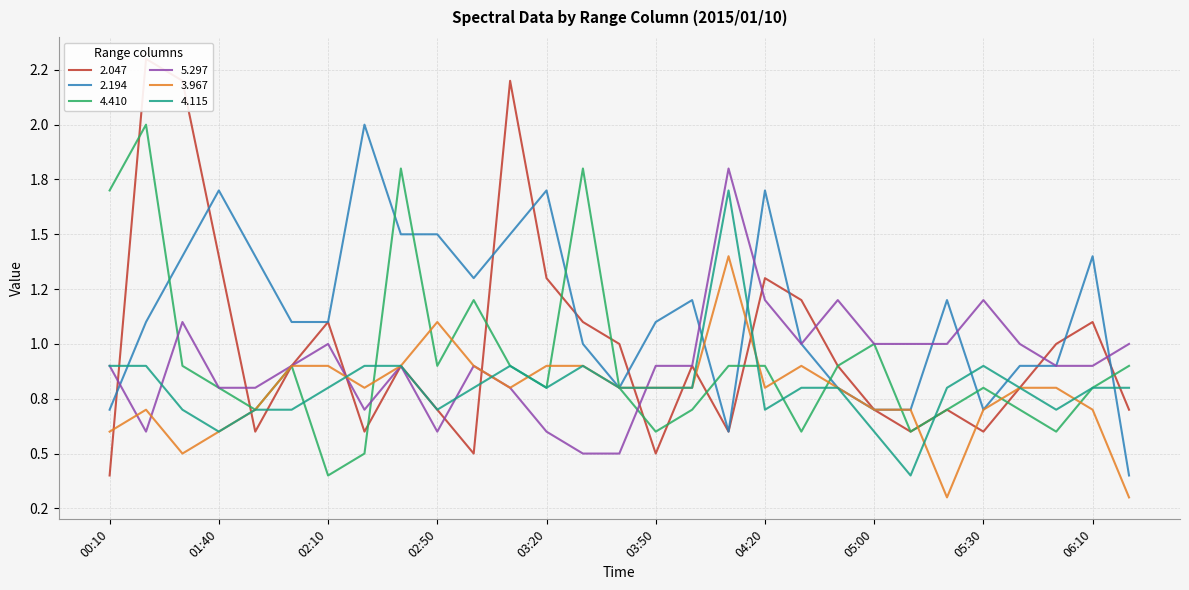

Reading left to right, list all the values displayed in this chart.

2.047: 00:10=0.4	01:20=2.3	01:30=2.2	01:40=1.4	01:50=0.6	02:00=0.9	02:10=1.1	02:30=0.6	02:40=0.9	02:50=0.7	03:00=0.5	03:10=2.2	03:20=1.3	03:30=1.1	03:40=1.0	03:50=0.5	04:00=0.9	04:10=0.6	04:20=1.3	04:40=1.2	04:50=0.9	05:00=0.7	05:10=0.6	05:20=0.7	05:30=0.6	05:40=0.8	06:00=1.0	06:10=1.1	06:20=0.7
2.194: 00:10=0.7	01:20=1.1	01:30=1.4	01:40=1.7	01:50=1.4	02:00=1.1	02:10=1.1	02:30=2.0	02:40=1.5	02:50=1.5	03:00=1.3	03:10=1.5	03:20=1.7	03:30=1.0	03:40=0.8	03:50=1.1	04:00=1.2	04:10=0.6	04:20=1.7	04:40=1.0	04:50=0.8	05:00=0.7	05:10=0.7	05:20=1.2	05:30=0.7	05:40=0.9	06:00=0.9	06:10=1.4	06:20=0.4
4.410: 00:10=1.7	01:20=2.0	01:30=0.9	01:40=0.8	01:50=0.7	02:00=0.9	02:10=0.4	02:30=0.5	02:40=1.8	02:50=0.9	03:00=1.2	03:10=0.9	03:20=0.8	03:30=1.8	03:40=0.8	03:50=0.6	04:00=0.7	04:10=0.9	04:20=0.9	04:40=0.6	04:50=0.9	05:00=1.0	05:10=0.6	05:20=0.7	05:30=0.8	05:40=0.7	06:00=0.6	06:10=0.8	06:20=0.9
5.297: 00:10=0.9	01:20=0.6	01:30=1.1	01:40=0.8	01:50=0.8	02:00=0.9	02:10=1.0	02:30=0.7	02:40=0.9	02:50=0.6	03:00=0.9	03:10=0.8	03:20=0.6	03:30=0.5	03:40=0.5	03:50=0.9	04:00=0.9	04:10=1.8	04:20=1.2	04:40=1.0	04:50=1.2	05:00=1.0	05:10=1.0	05:20=1.0	05:30=1.2	05:40=1.0	06:00=0.9	06:10=0.9	06:20=1.0
3.967: 00:10=0.6	01:20=0.7	01:30=0.5	01:40=0.6	01:50=0.7	02:00=0.9	02:10=0.9	02:30=0.8	02:40=0.9	02:50=1.1	03:00=0.9	03:10=0.8	03:20=0.9	03:30=0.9	03:40=0.8	03:50=0.8	04:00=0.8	04:10=1.4	04:20=0.8	04:40=0.9	04:50=0.8	05:00=0.7	05:10=0.7	05:20=0.3	05:30=0.7	05:40=0.8	06:00=0.8	06:10=0.7	06:20=0.3
4.115: 00:10=0.9	01:20=0.9	01:30=0.7	01:40=0.6	01:50=0.7	02:00=0.7	02:10=0.8	02:30=0.9	02:40=0.9	02:50=0.7	03:00=0.8	03:10=0.9	03:20=0.8	03:30=0.9	03:40=0.8	03:50=0.8	04:00=0.8	04:10=1.7	04:20=0.7	04:40=0.8	04:50=0.8	05:00=0.6	05:10=0.4	05:20=0.8	05:30=0.9	05:40=0.8	06:00=0.7	06:10=0.8	06:20=0.8